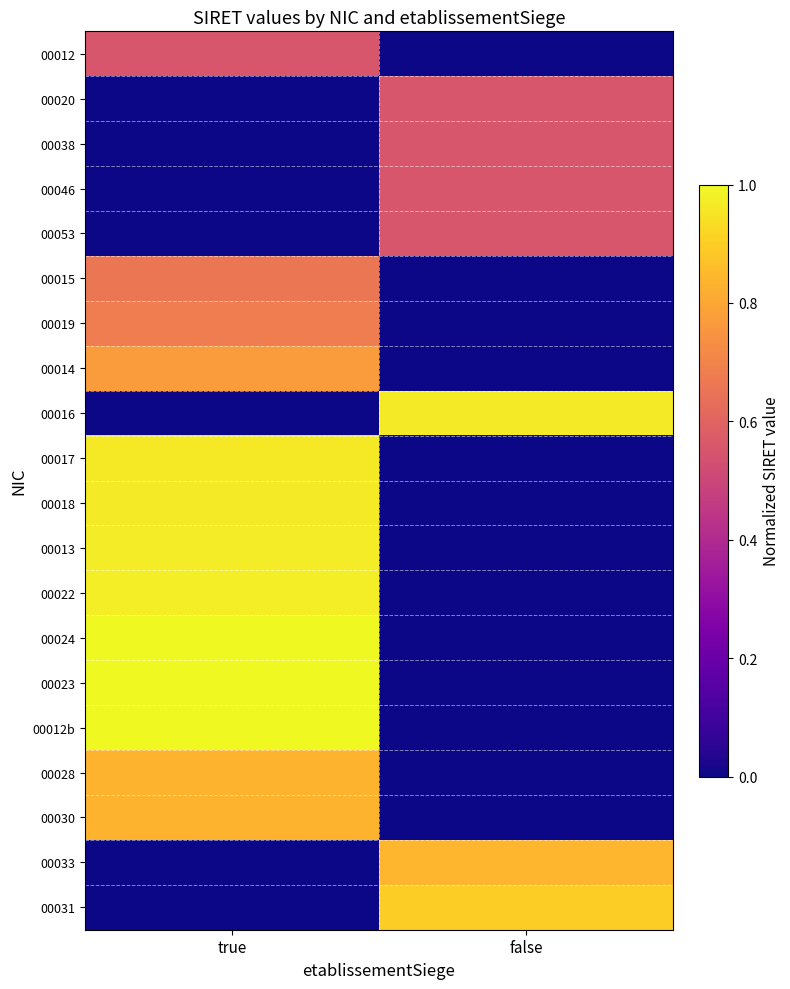

How many series are shown in this chart?

20